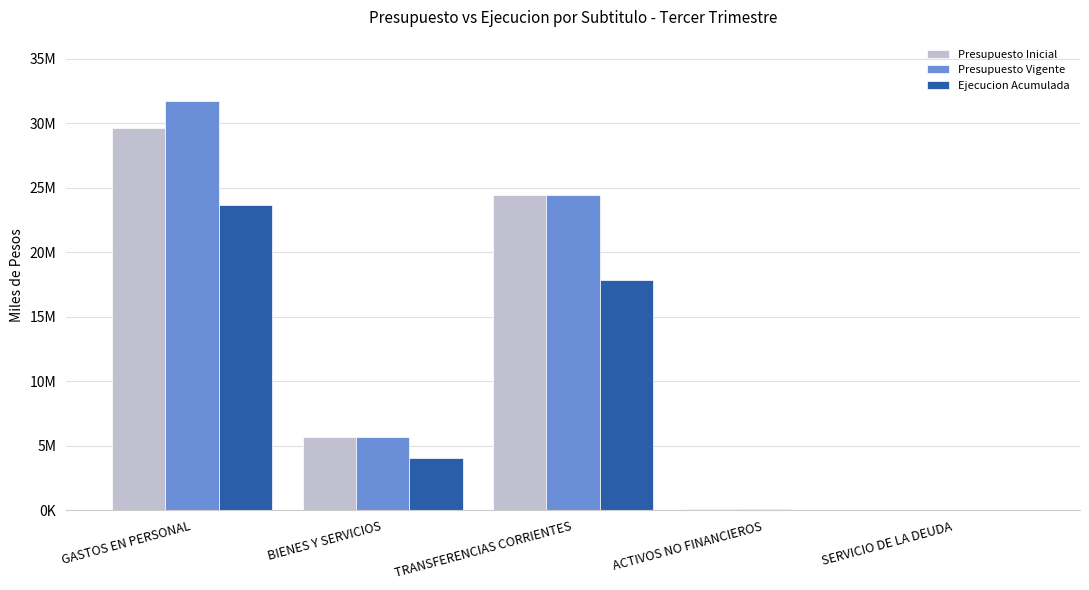

Are the bars horizontal?

No